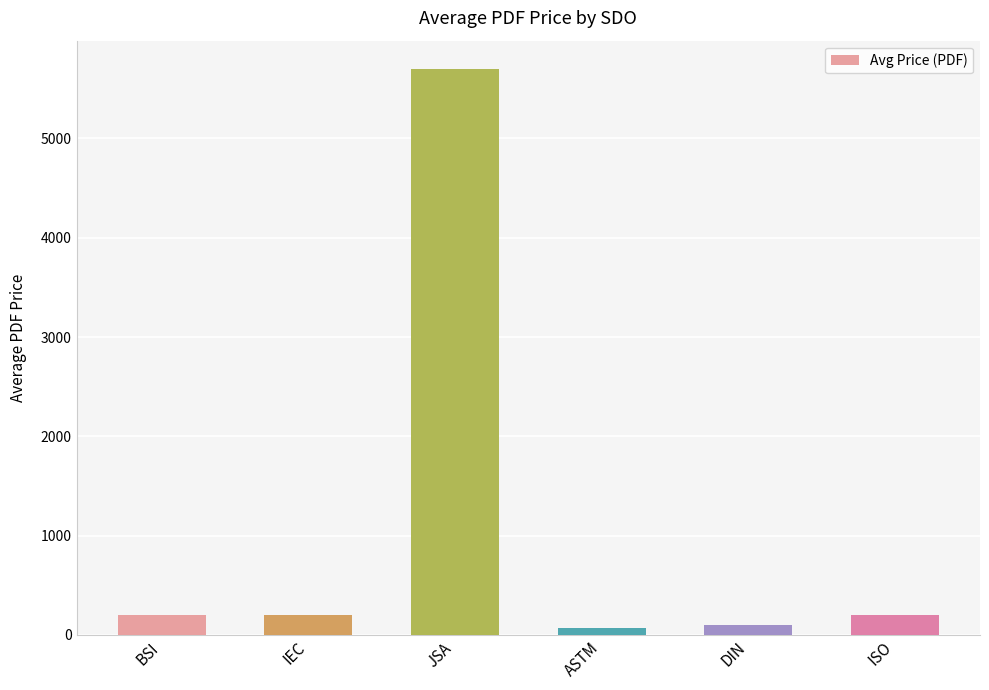

What is the difference between the values at IEC and BSI?

1.0